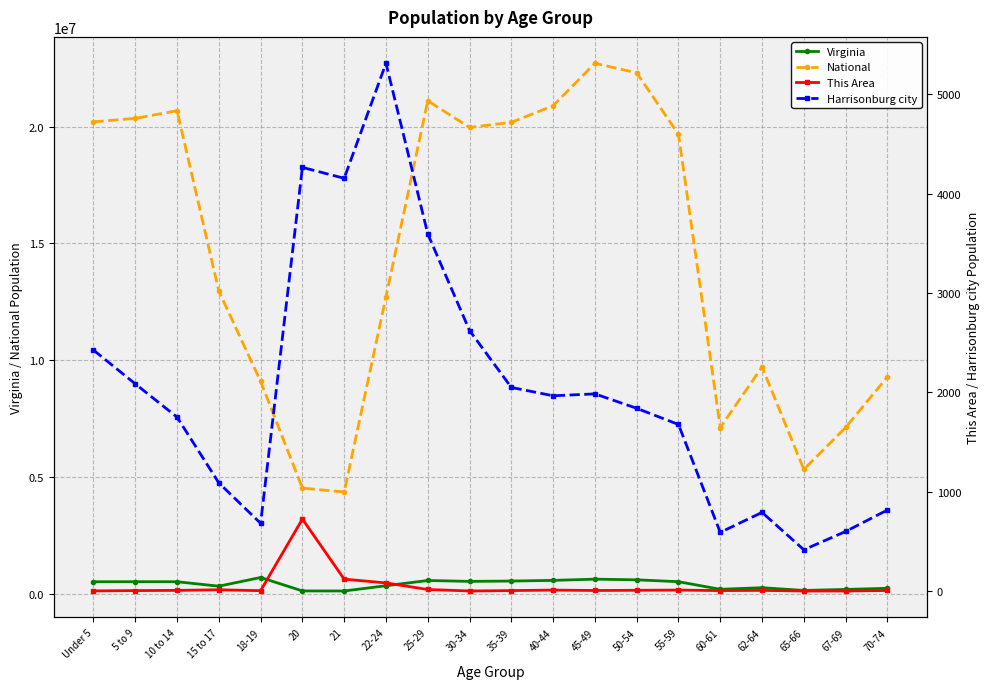

What is the average value of the This Area series?

51